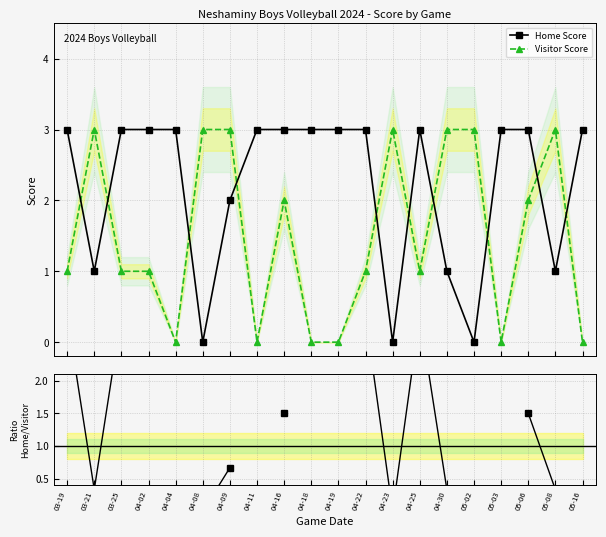

What is the difference between the Home Score values at 05-03 and 05-08?

2.0